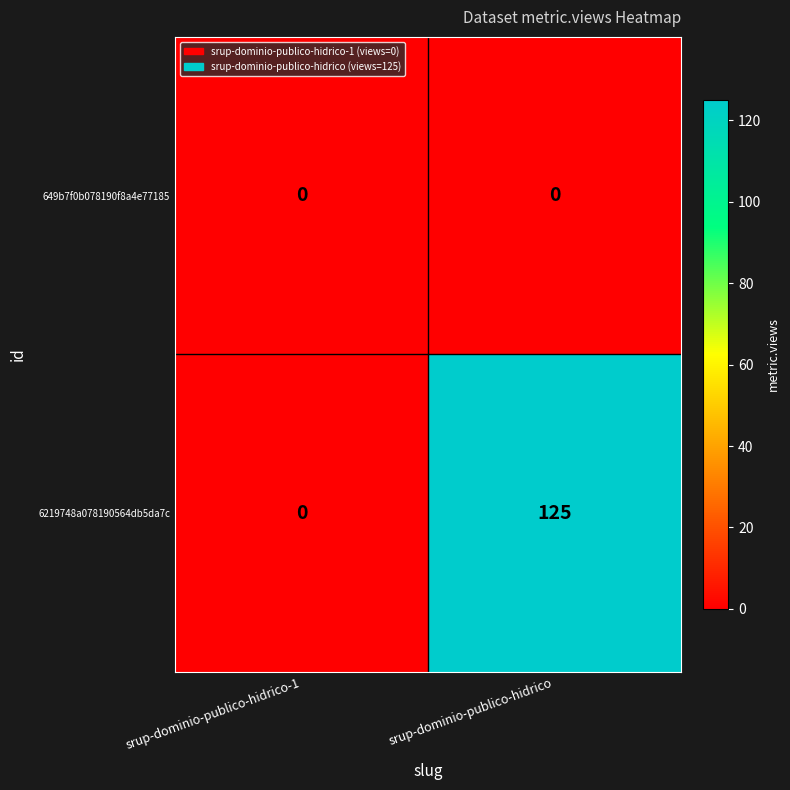

Which series has the largest total across all categories?

6219748a078190564db5da7c